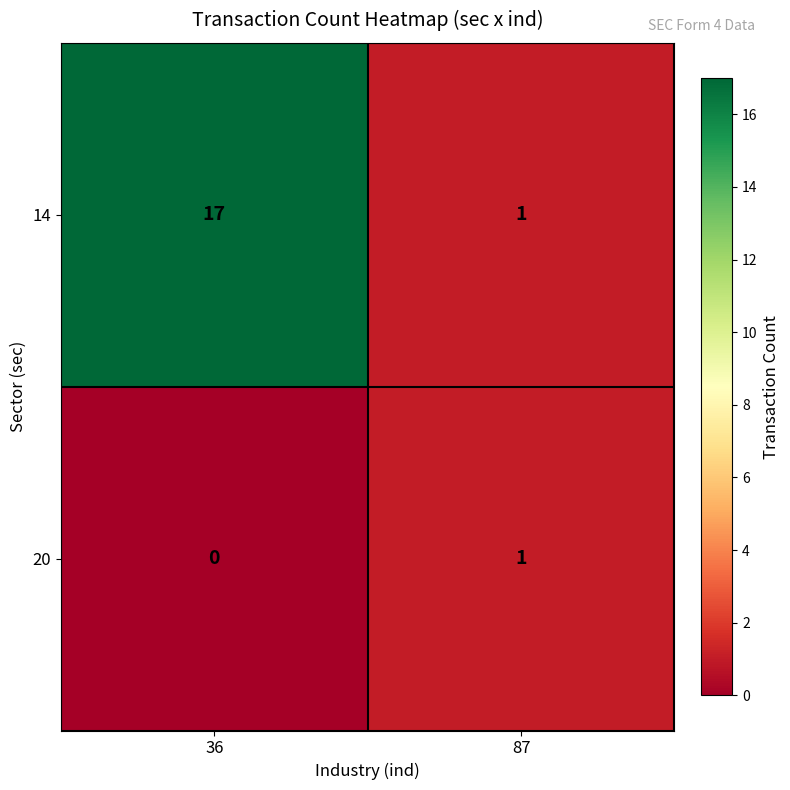

At how many categories does at least one series exceed 14?

1